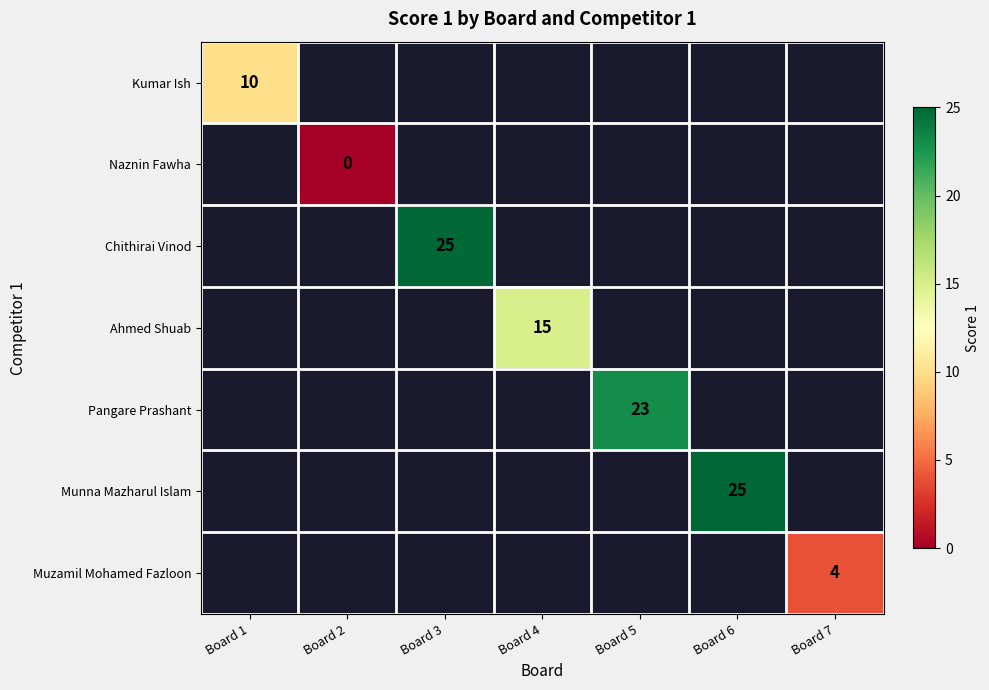

Is it true that Munna Mazharul Islam equals 25 at Board 6?

True